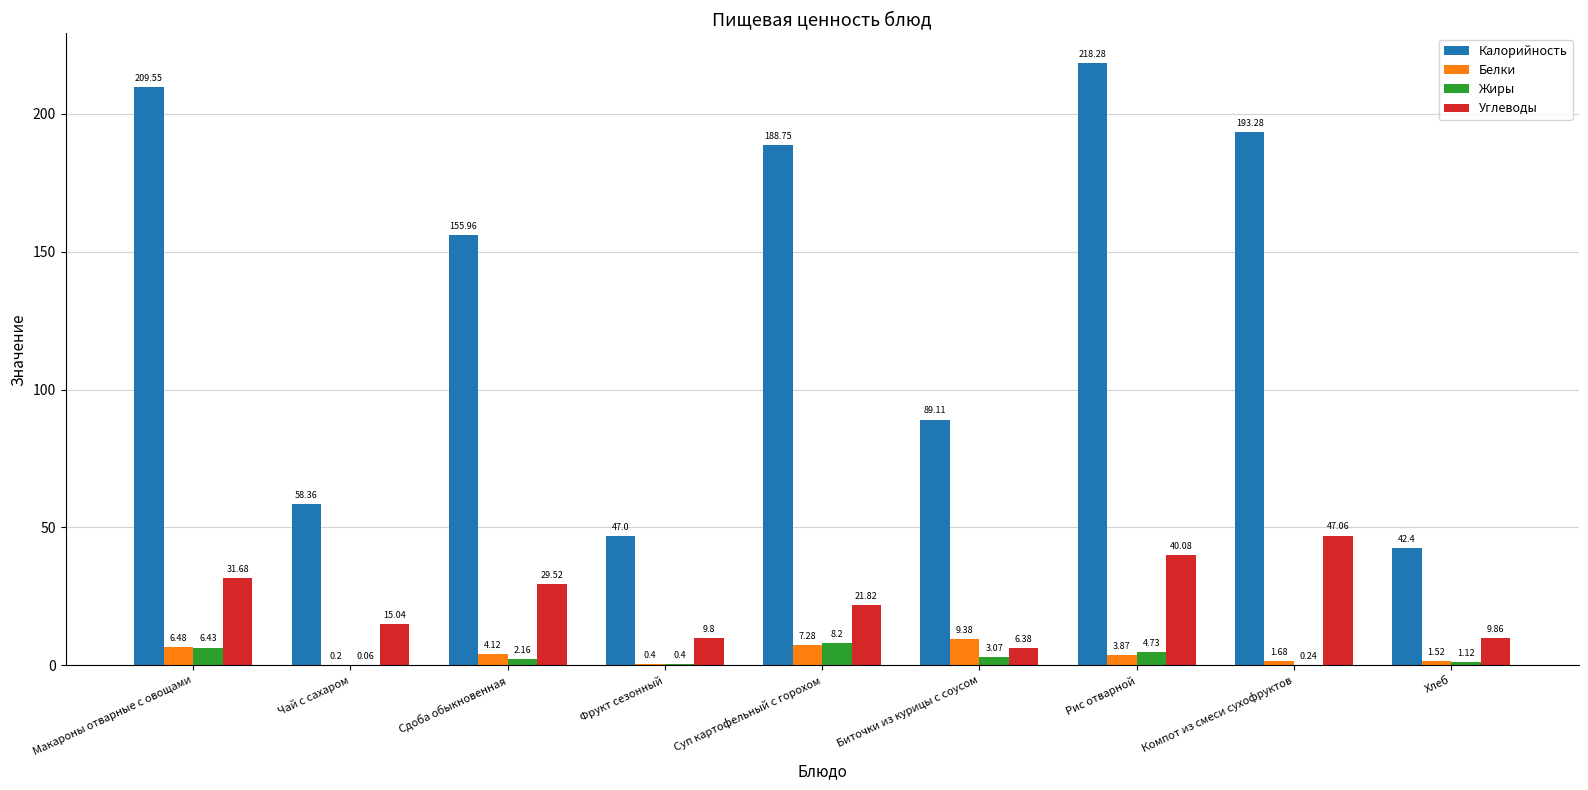

Which category has the highest value in the Белки series?

Биточки из курицы с соусом